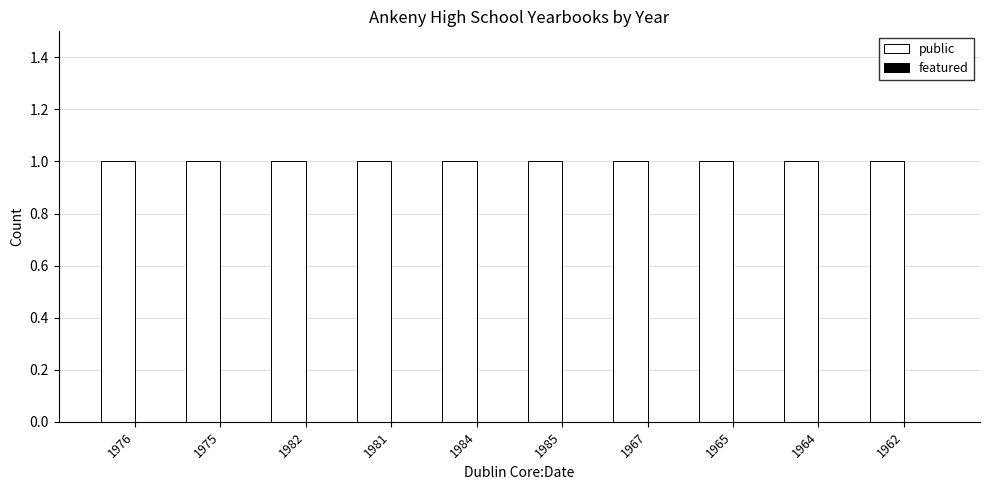

What is the approximate value of public at 1976?

1